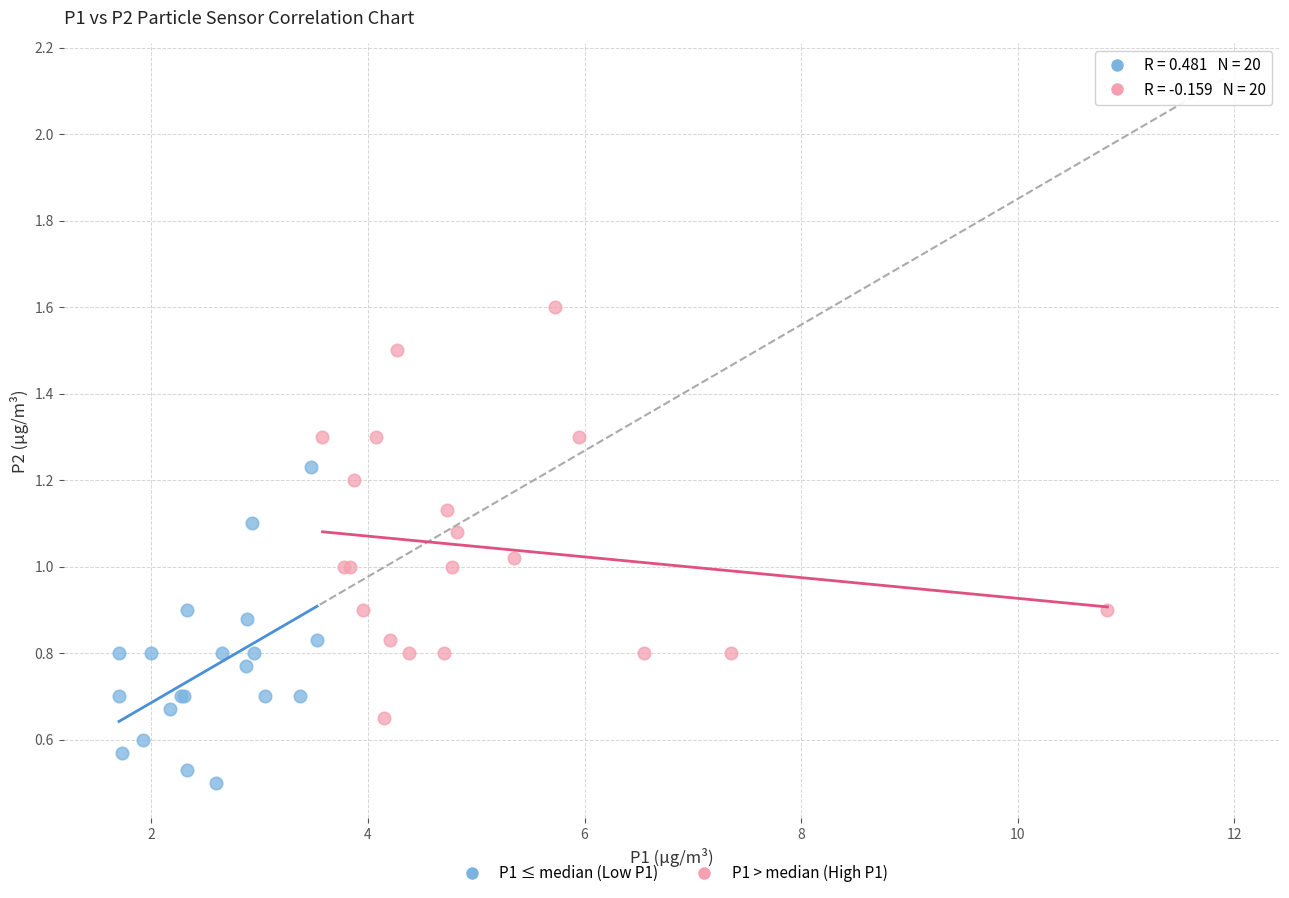

Which series has the largest Y range (max minus min)?

P1 > median (High P1)